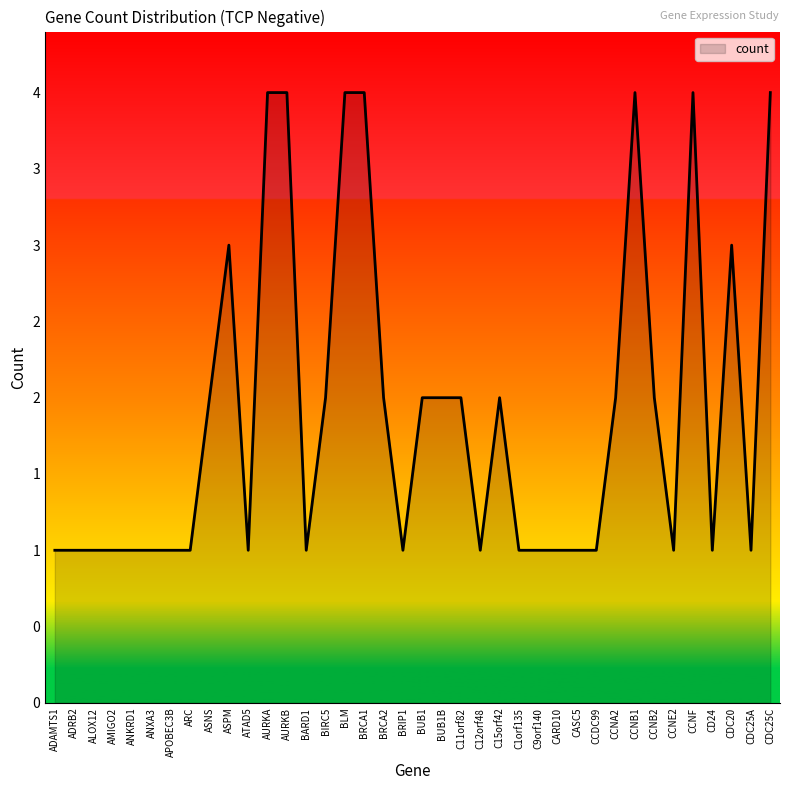

List the labels in order of value, smallest first.

ADAMTS1, ADRB2, ALOX12, AMIGO2, ANKRD1, ANXA3, APOBEC3B, ARC, ATAD5, BARD1, BRIP1, C12orf48, C1orf135, C9orf140, CARD10, CASC5, CCDC99, CCNE2, CD24, CDC25A, ASNS, BIRC5, BRCA2, BUB1, BUB1B, C11orf82, C15orf42, CCNA2, CCNB2, ASPM, CDC20, AURKA, AURKB, BLM, BRCA1, CCNB1, CCNF, CDC25C